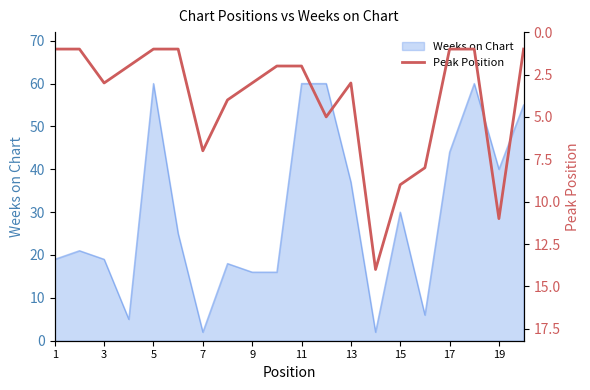

True or false: there are more than 1 points higher than both neighbors.

True